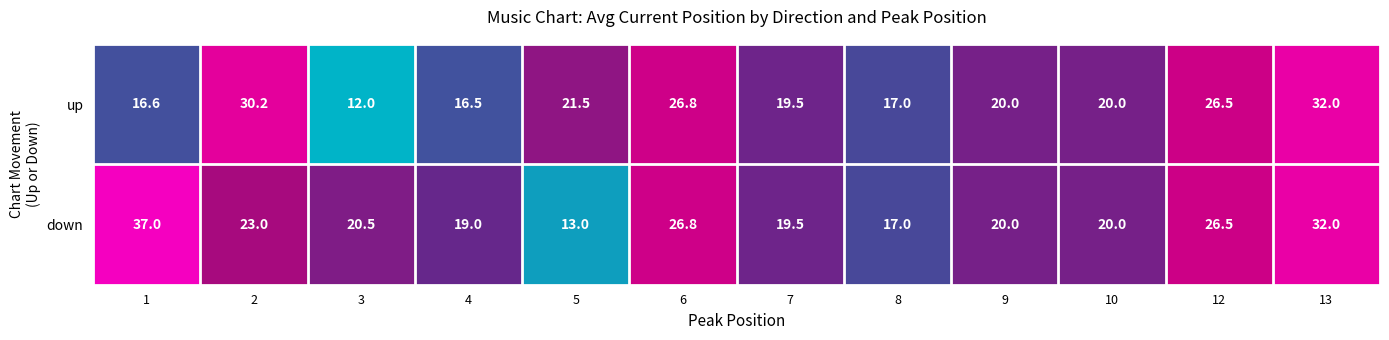

What is the difference between the maximum and minimum values in the down series?

24.0